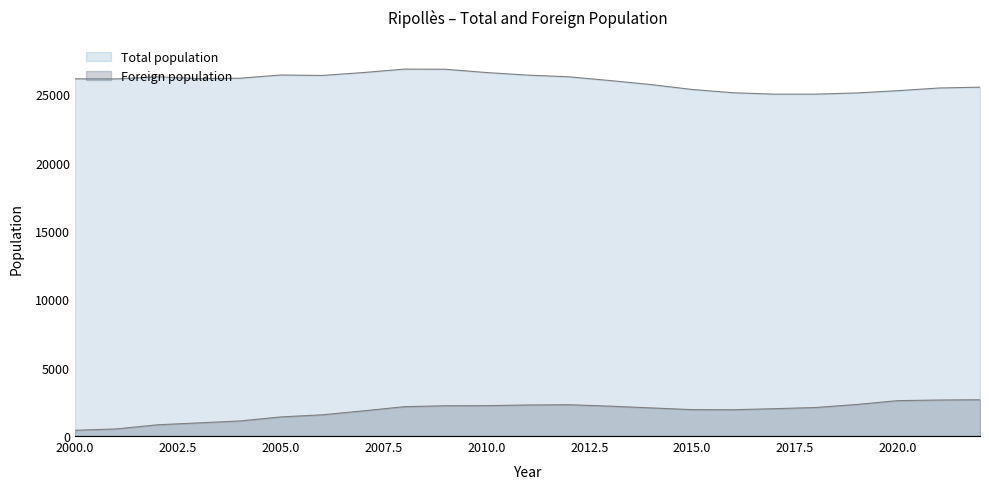

Reading left to right, transcribe all the data shown in this chart.

Total population: 2000=26121	2001=26113	2002=26268	2003=26138	2004=26162	2005=26400	2006=26366	2007=26576	2008=26831	2009=26821	2010=26580	2011=26393	2012=26268	2013=25995	2014=25700	2015=25342	2016=25101	2017=24999	2018=25000	2019=25087	2020=25253	2021=25449	2022=25510
Foreign population: 2000=419	2001=519	2002=820	2003=960	2004=1100	2005=1397	2006=1550	2007=1837	2008=2145	2009=2213	2010=2221	2011=2270	2012=2290	2013=2186	2014=2057	2015=1930	2016=1923	2017=1999	2018=2086	2019=2307	2020=2587	2021=2633	2022=2652